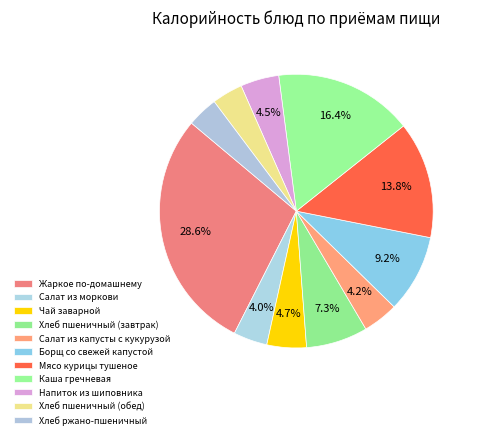

To the nearest percent, what is the combined percentage of Хлеб пшеничный (завтрак) and Хлеб ржано-пшеничный?

11%